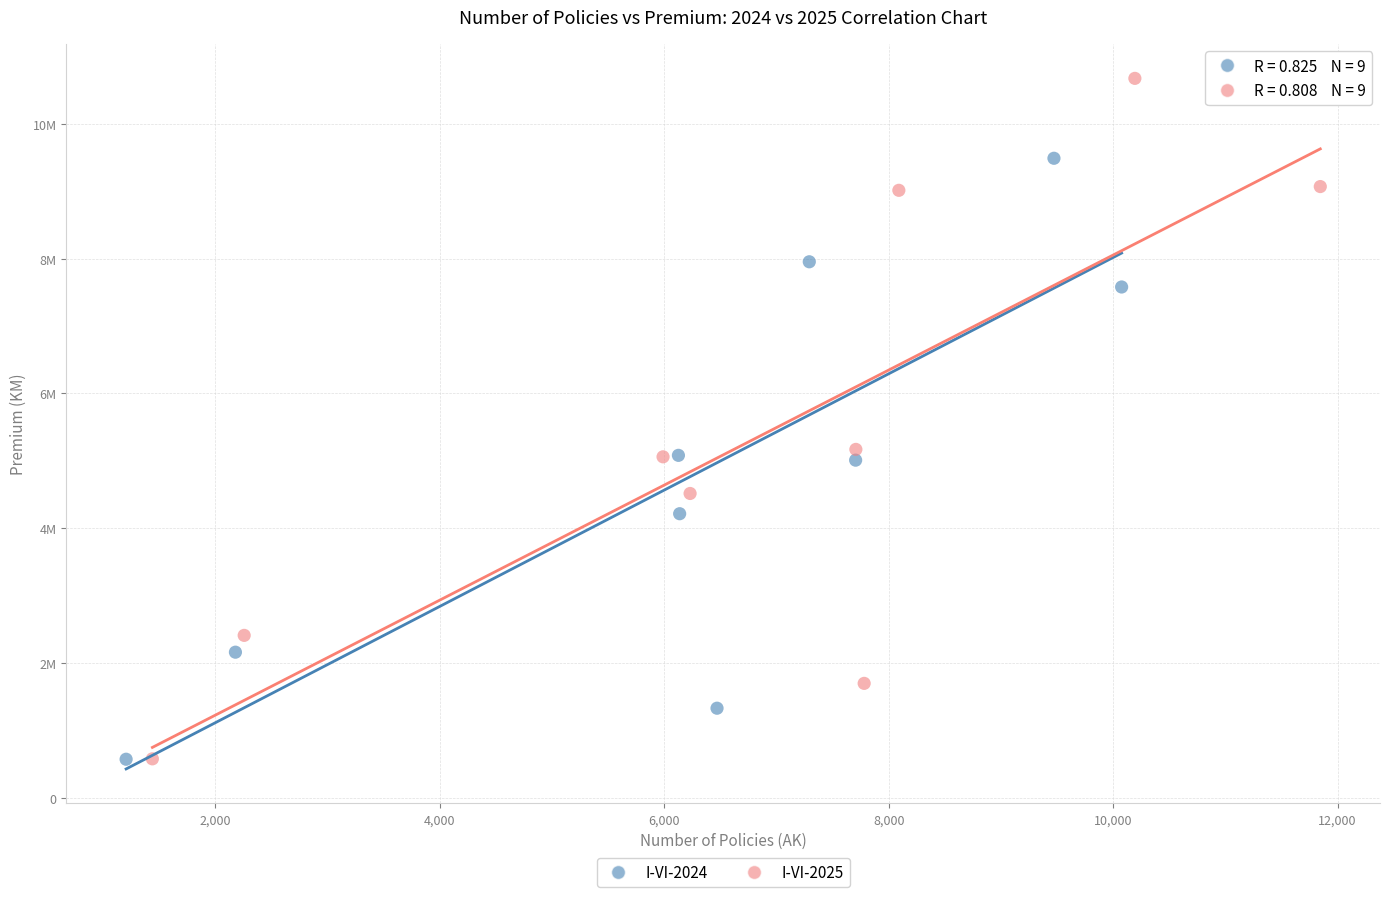

What are all the series names shown in the legend?

I-VI-2024, I-VI-2025